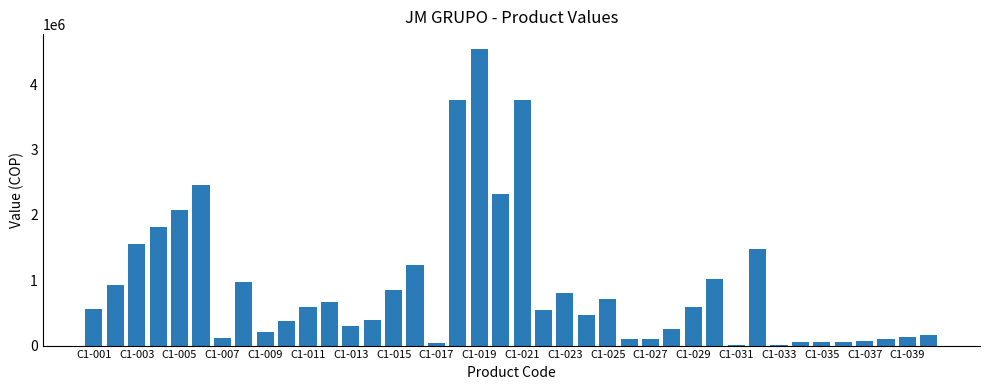

What is the maximum value shown in the chart?

4540802.6